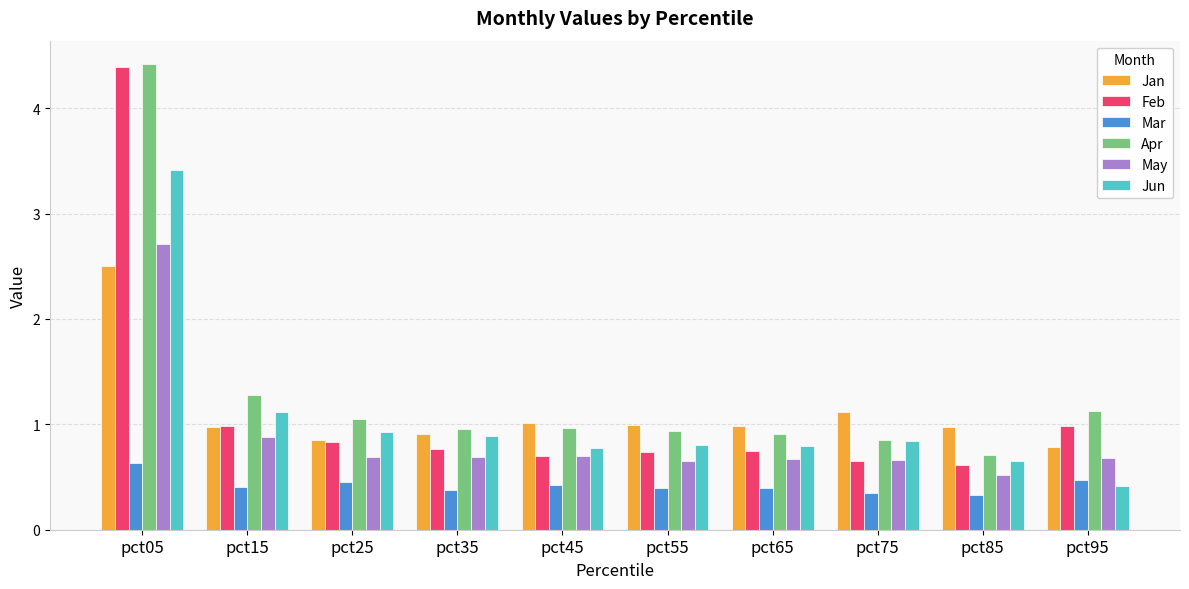

What is the difference between the highest and lowest values at pct05?

3.8